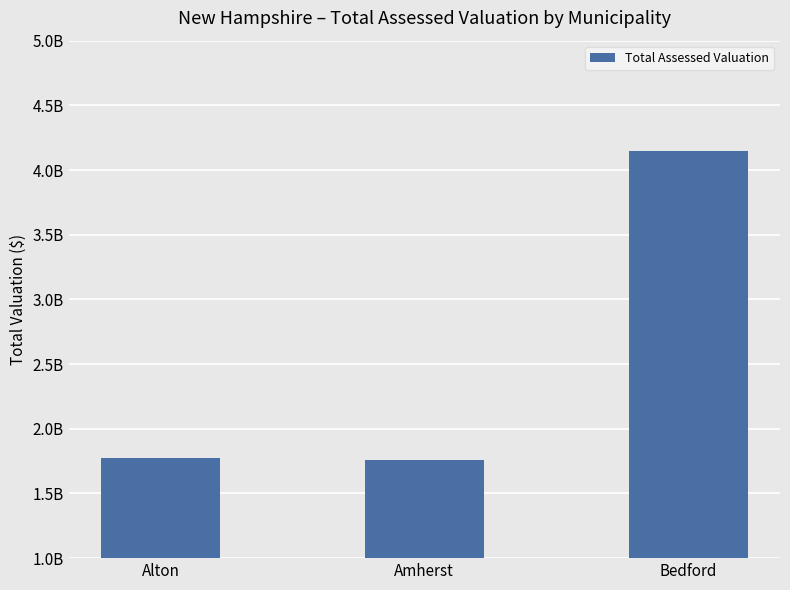

Does the chart contain any negative values?

No